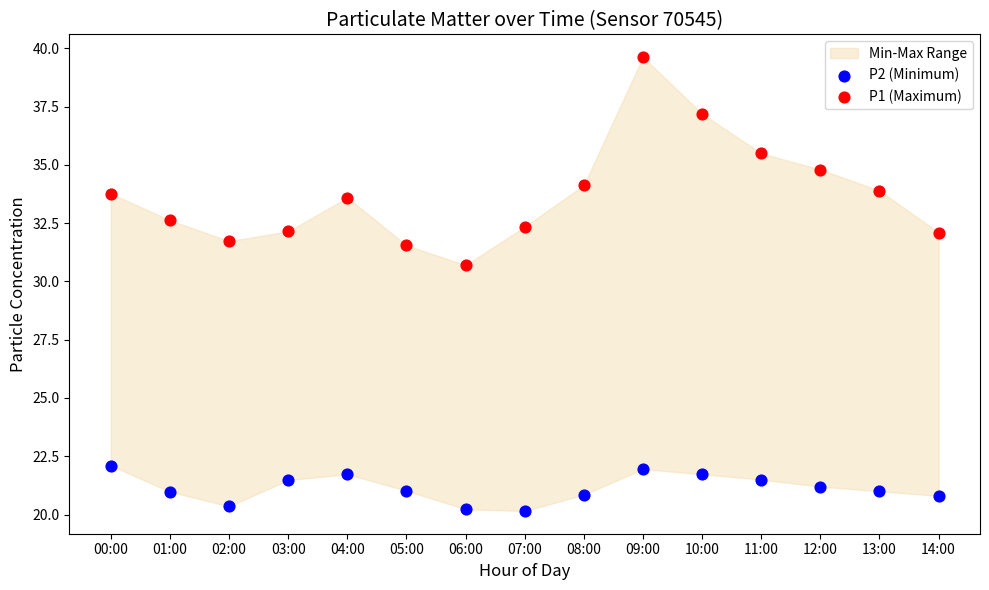

Across all data points, what is the range of Y values (max minus min)?

19.5